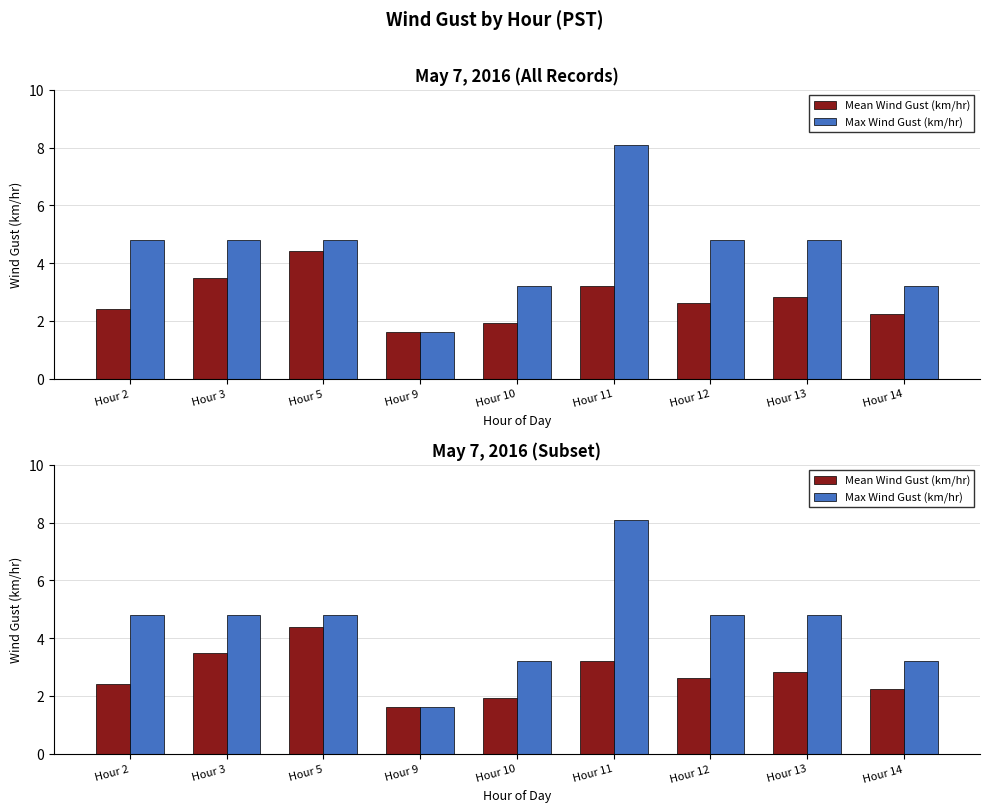

List the labels in order of Mean Wind Gust (km/hr) value, smallest first.

Hour 9, Hour 10, Hour 14, Hour 2, Hour 12, Hour 13, Hour 11, Hour 3, Hour 5